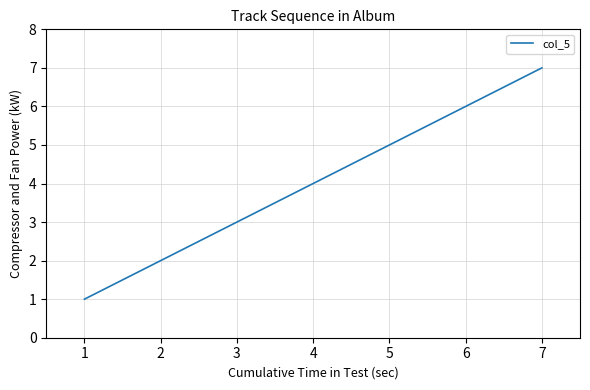

Rank the categories by value from highest to lowest.

7, 6, 5, 4, 3, 2, 1